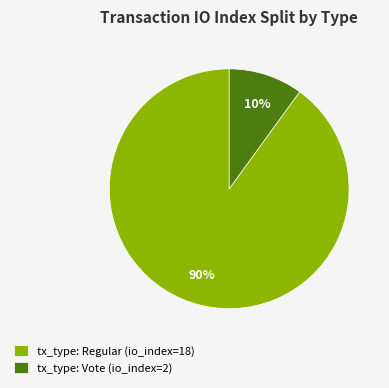

Combined, do tx_type: Regular (io_index=18) and tx_type: Vote (io_index=2) account for over 50%?

Yes